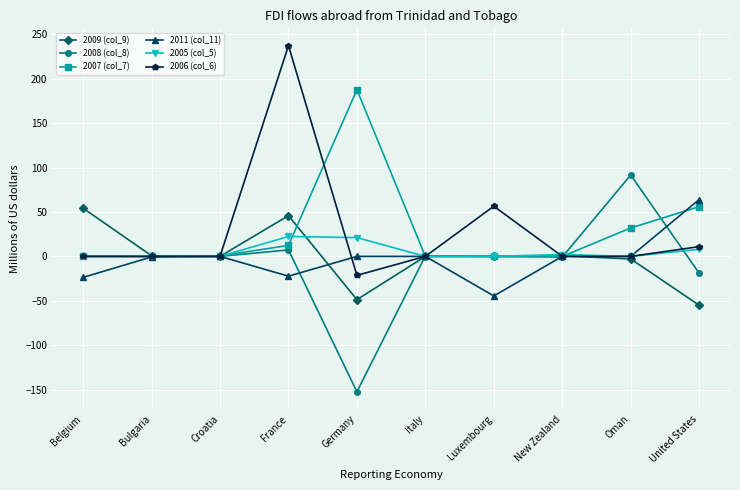

Count the number of data series in this chart.

6